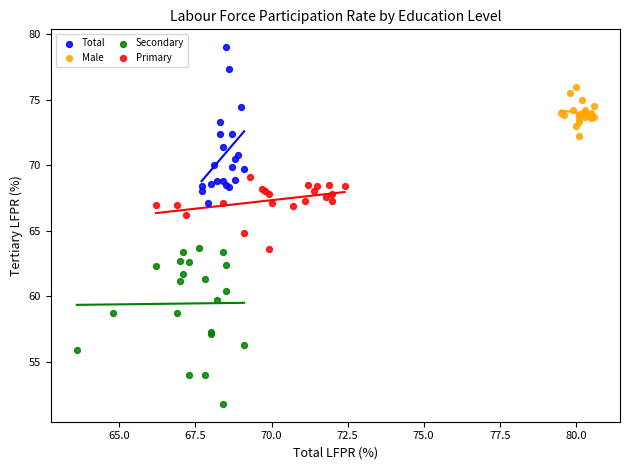

Which series contains the highest Y value?

Total